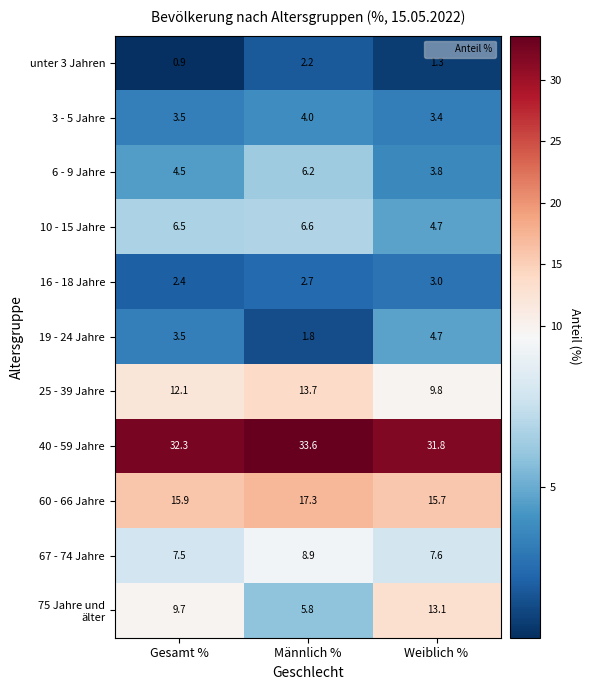

What is the difference between the highest and lowest values at Weiblich %?

30.5